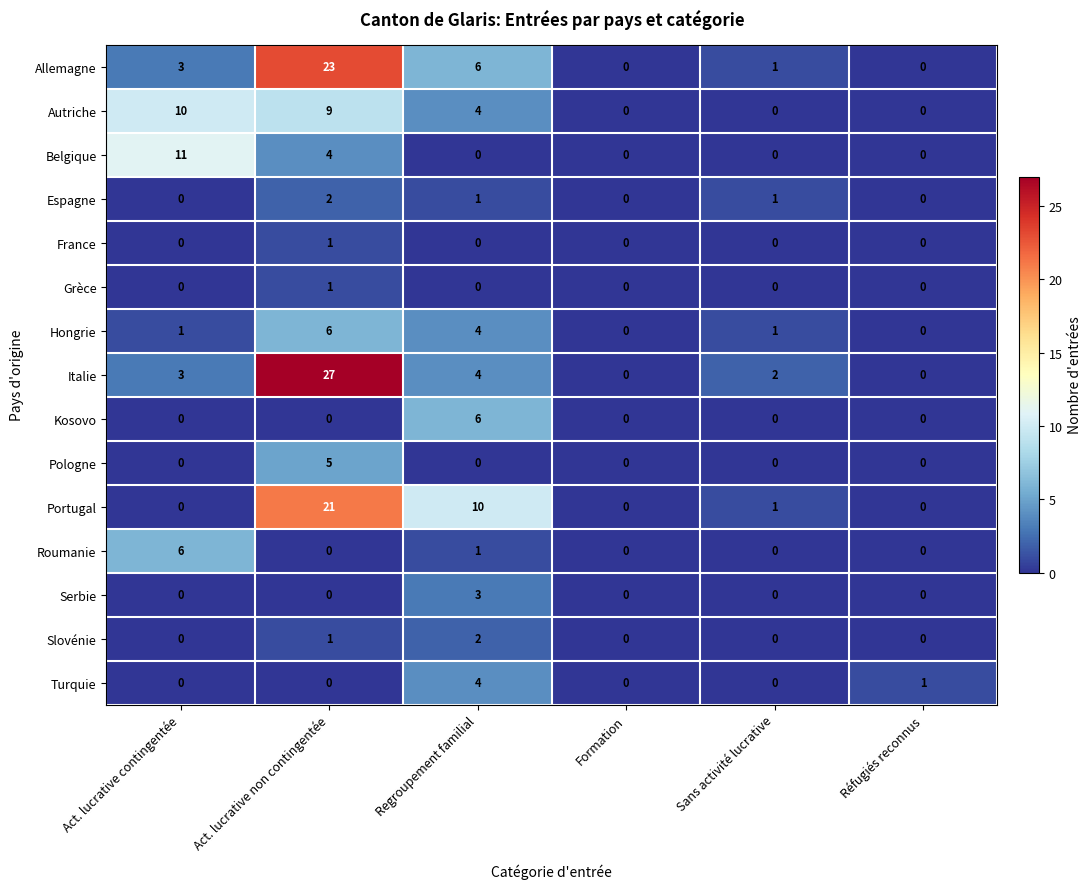

Which series has the largest range (max minus min)?

Italie